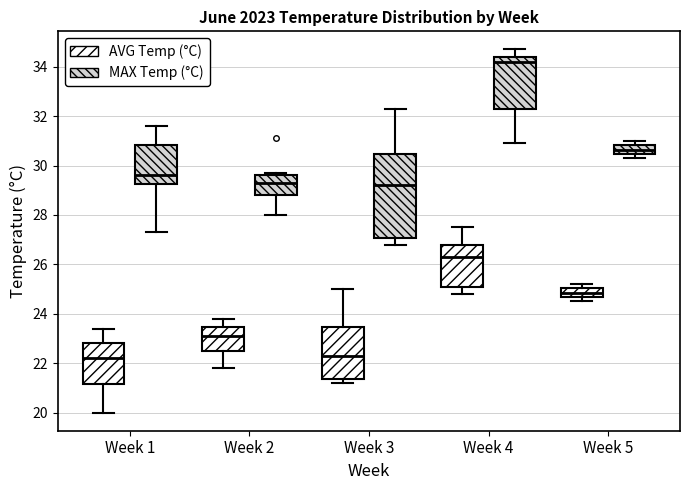

Reading left to right, transcribe this box plot: for each box, give where its median line is, the range the box spans, and where its two whiskers end, as read against the y-axis. The values are not printed on the chart, so give them approximately, as read against the axis.

Week 1 (AVG Temp (°C)): median 22.2, box 21.2 to 22.8, whiskers 20.0 to 23.4
Week 1 (MAX Temp (°C)): median 29.6, box 29.2 to 30.8, whiskers 27.4 to 31.6
Week 2 (AVG Temp (°C)): median 23.2, box 22.6 to 23.4, whiskers 21.8 to 23.8
Week 2 (MAX Temp (°C)): median 29.4, box 28.8 to 29.6, whiskers 28.0 to 29.8
Week 3 (AVG Temp (°C)): median 22.4, box 21.4 to 23.4, whiskers 21.2 to 25.0
Week 3 (MAX Temp (°C)): median 29.2, box 27.0 to 30.4, whiskers 26.8 to 32.4
Week 4 (AVG Temp (°C)): median 26.4, box 25.2 to 26.8, whiskers 24.8 to 27.6
Week 4 (MAX Temp (°C)): median 34.2, box 32.4 to 34.4, whiskers 31.0 to 34.8
Week 5 (AVG Temp (°C)): median 24.8, box 24.6 to 25.0, whiskers 24.6 (below the box's lower edge) to 25.2
Week 5 (MAX Temp (°C)): median 30.6, box 30.4 to 30.8, whiskers 30.4 (below the box's lower edge) to 31.0